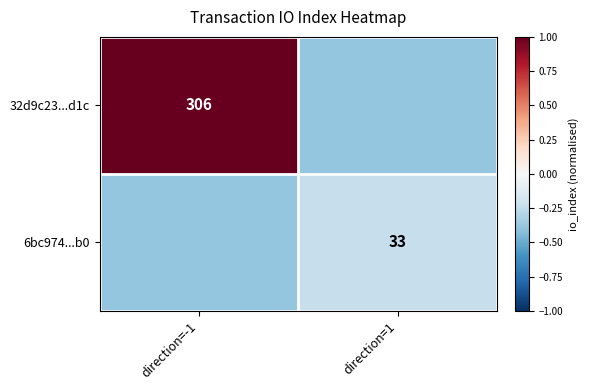

What is the average value of the 6bc974...b0 series?

-0.3